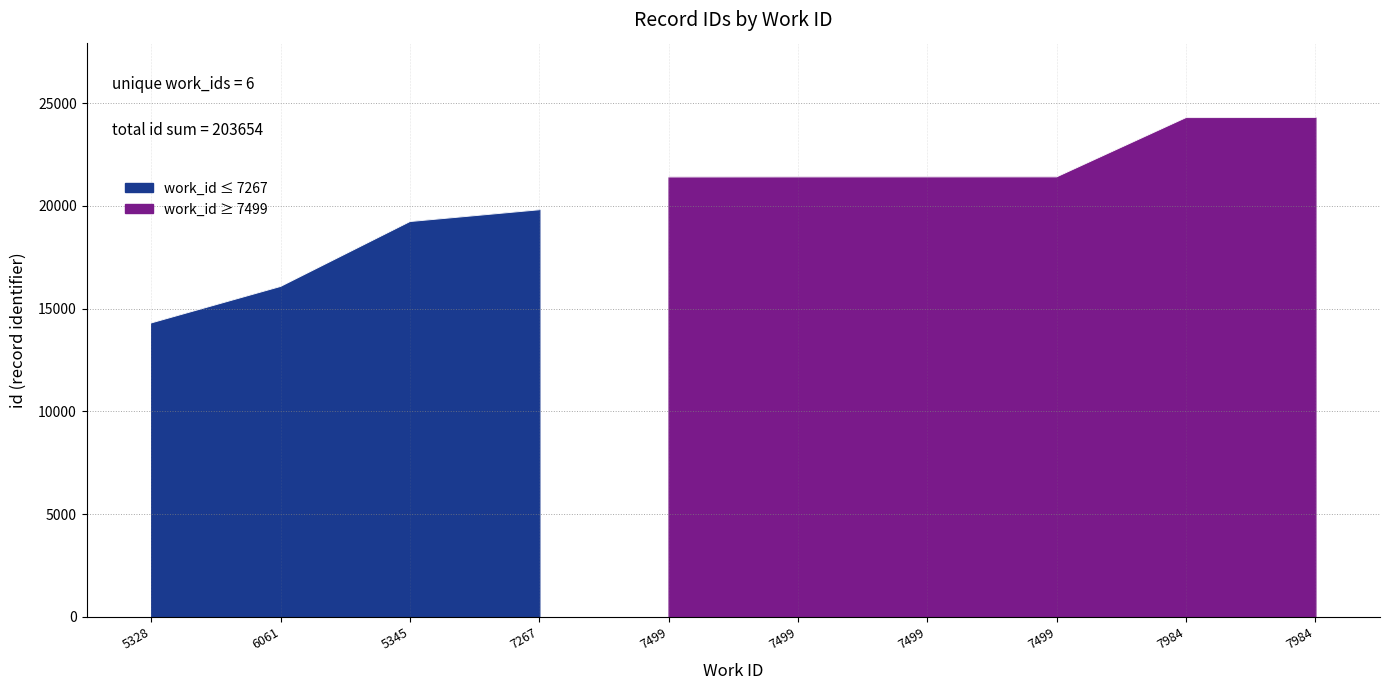

What is the value of the 7th point from the left?

21405